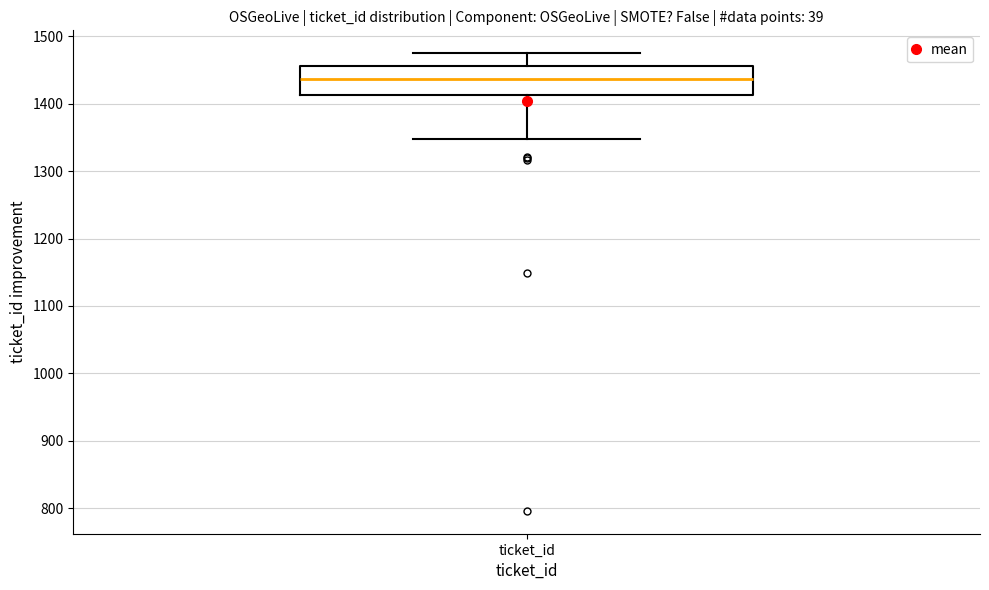

Read this box plot against the y-axis: the position of the median line, the range covered by the box, and the ends of both whiskers. The values are not printed on the chart, so give them approximately, as read against the axis.

median 1440, box 1410 to 1460, whiskers 1350 to 1480